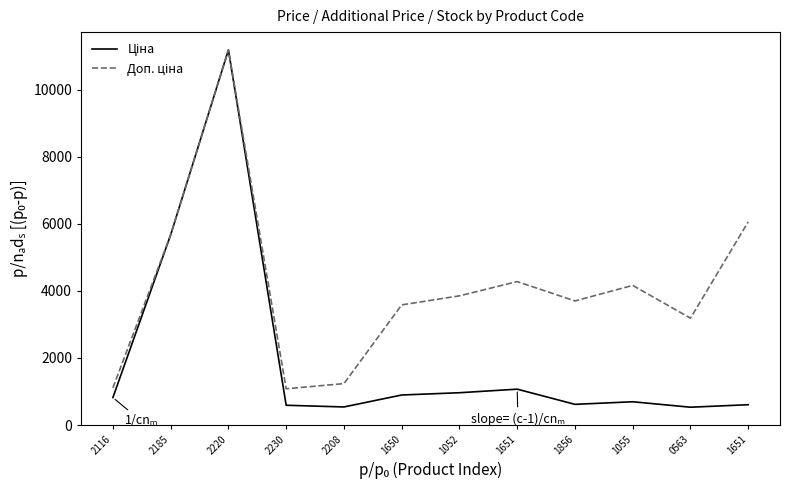

List the series in order of their peak value, highest first.

Ціна, Доп. ціна